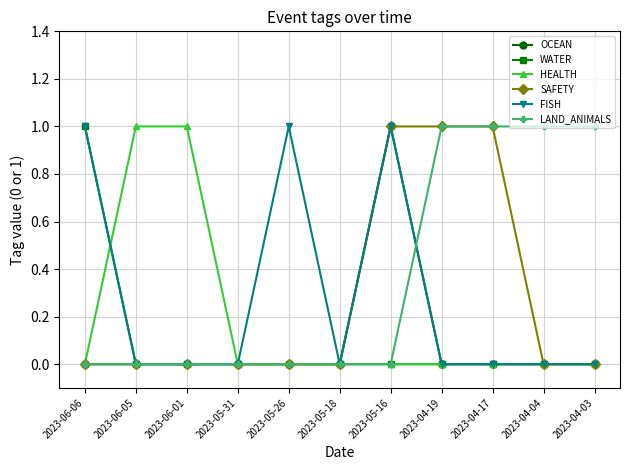

Is it true that HEALTH equals 0 at 2023-04-04?

True